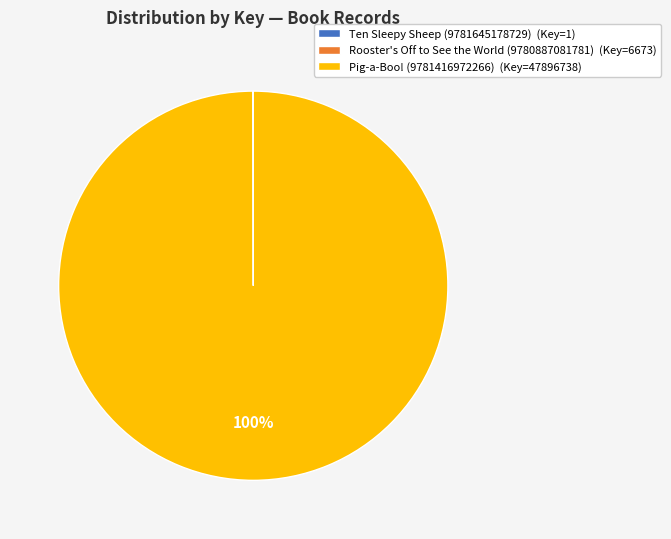

Is Pig-a-Boo! (9781416972266) (Key=47896738) the majority of the pie?

Yes